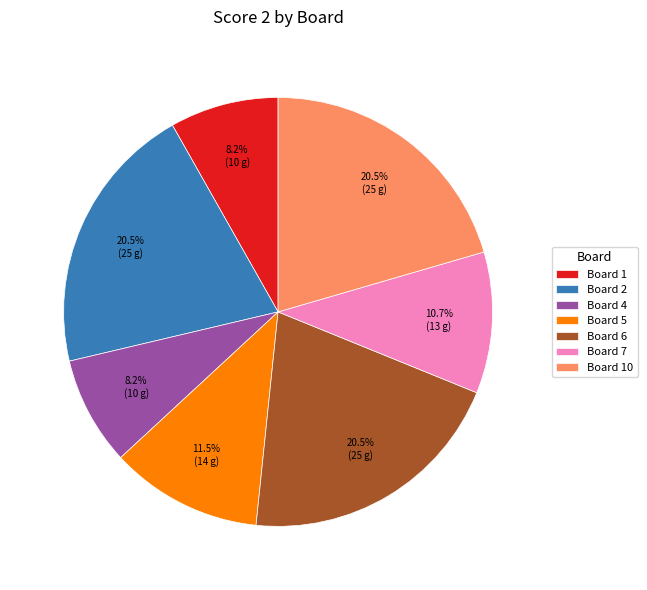

To the nearest percent, what is the difference between the Board 4 and Board 7 slice percentages?

2%